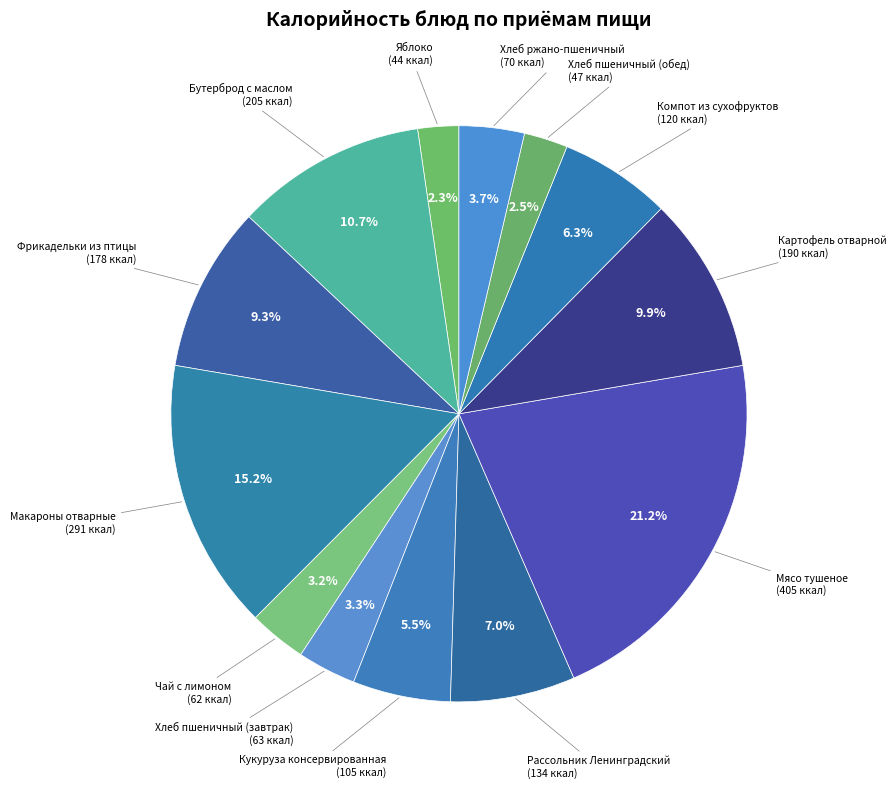

Combined, what portion of the pie is Фрикадельки из птицы and Кукуруза консервированная?

14.8%